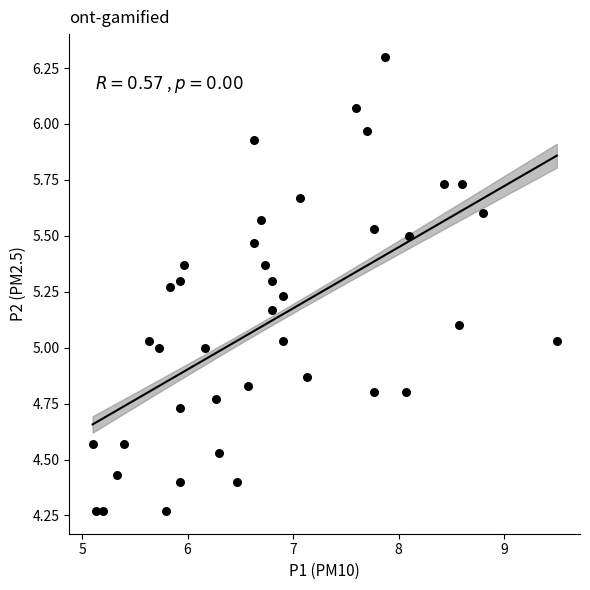

What is the range of Y values (max minus min)?

2.0